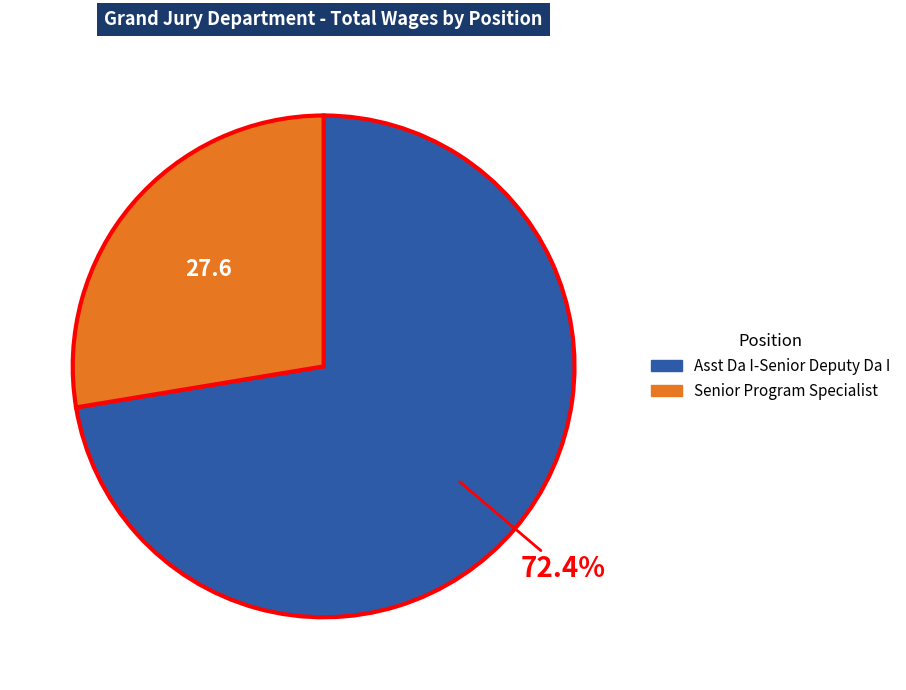

To the nearest percent, what is the difference between the largest and smallest slice percentages?

45%